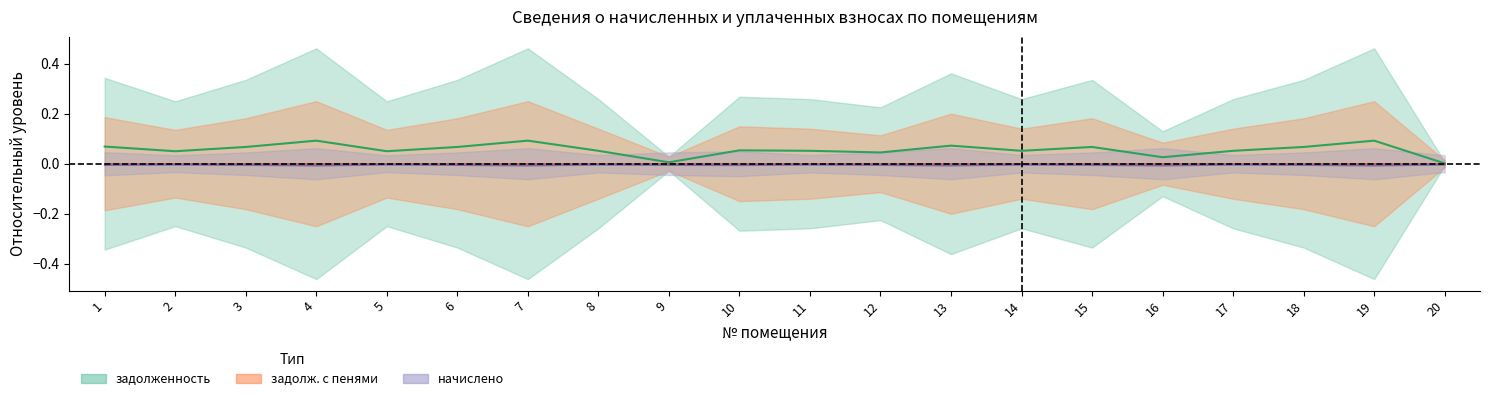

True or false: задолженность has a value of 0.1 at 8.

True